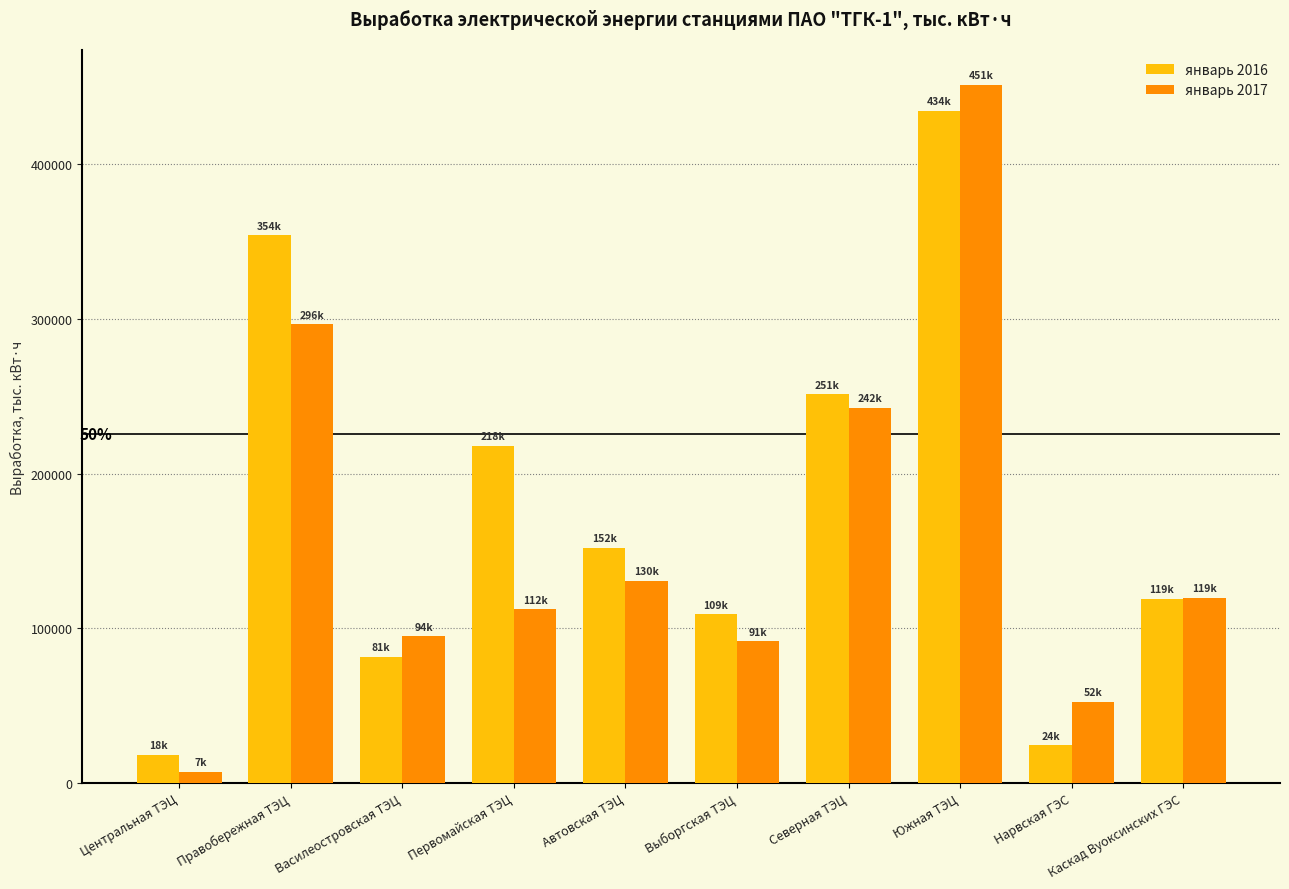

Rank the series by their average value, from lowest to highest.

январь 2017, январь 2016